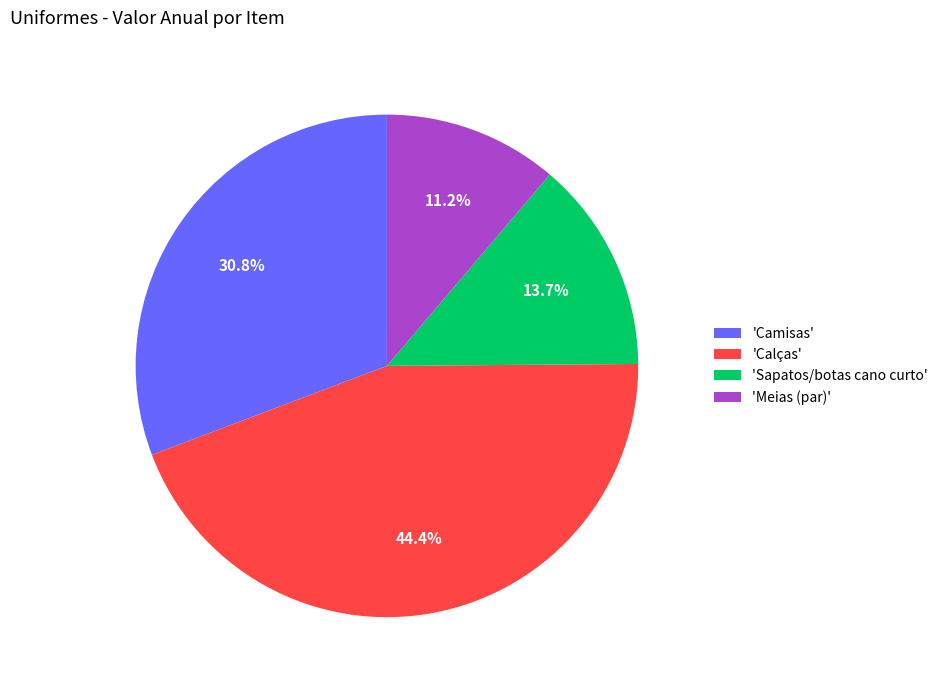

Is 'Sapatos/botas cano curto' the majority of the pie?

No